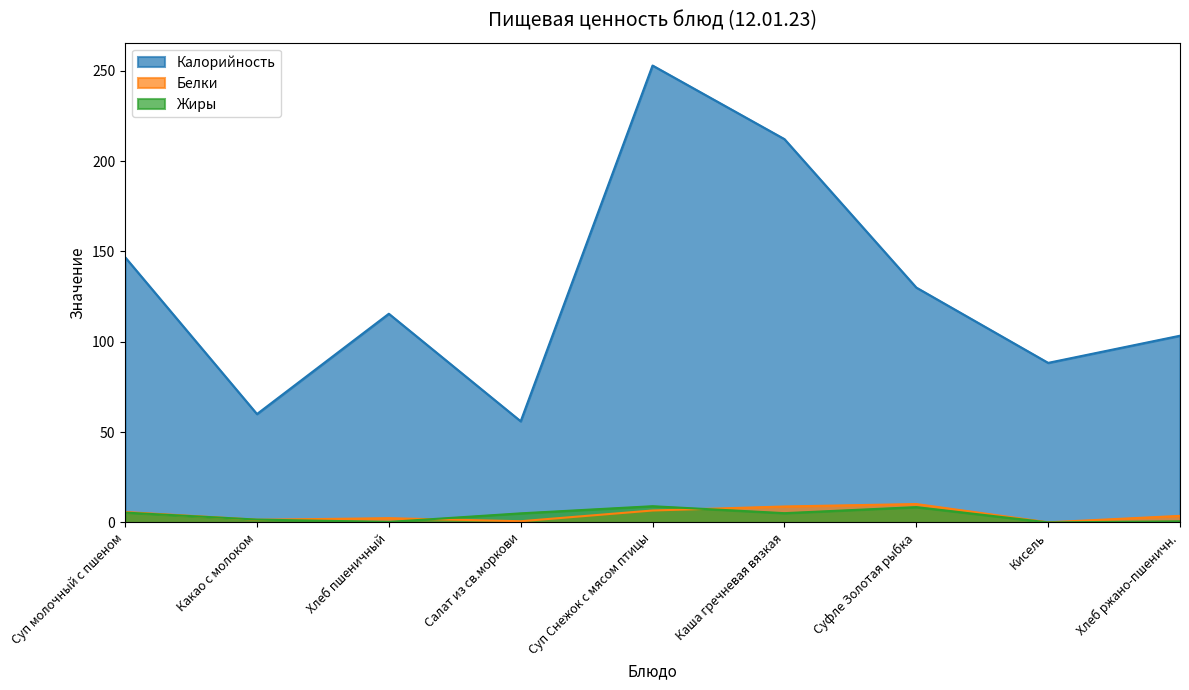

What are all the series names shown in the legend?

Калорийность, Белки, Жиры